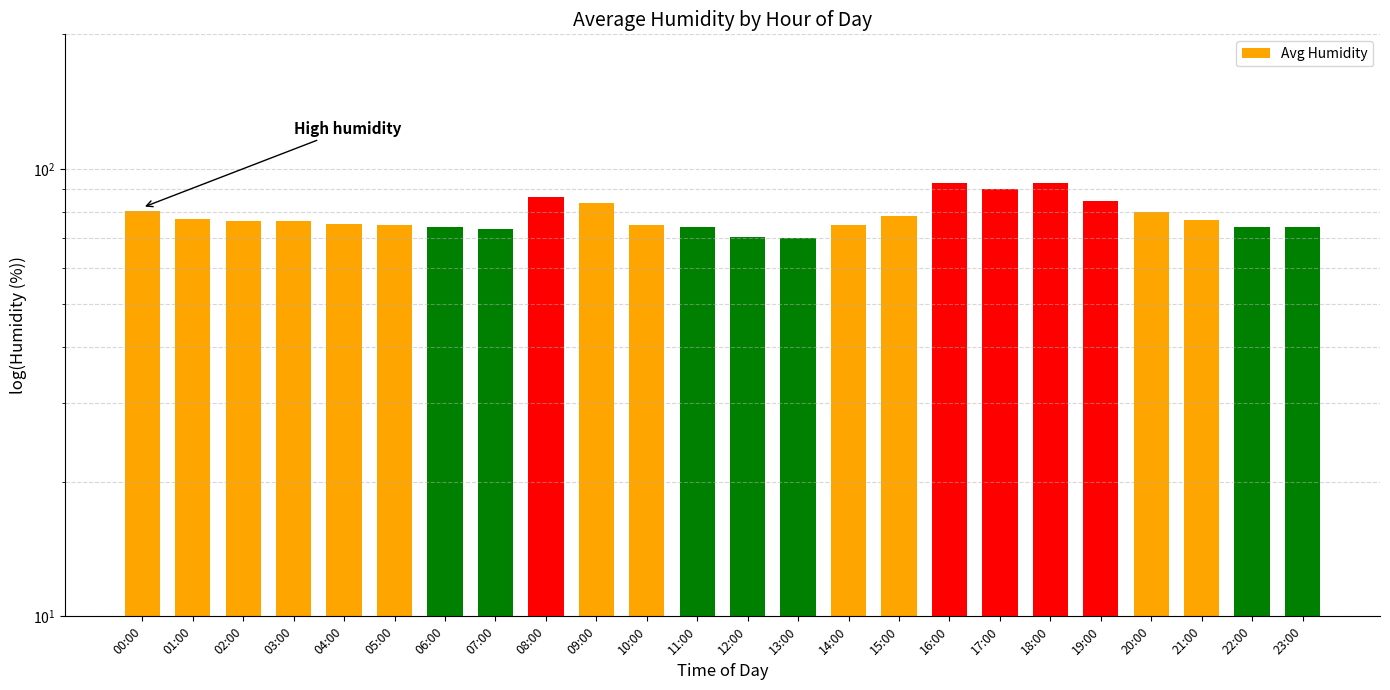

What is the average value?

78.7